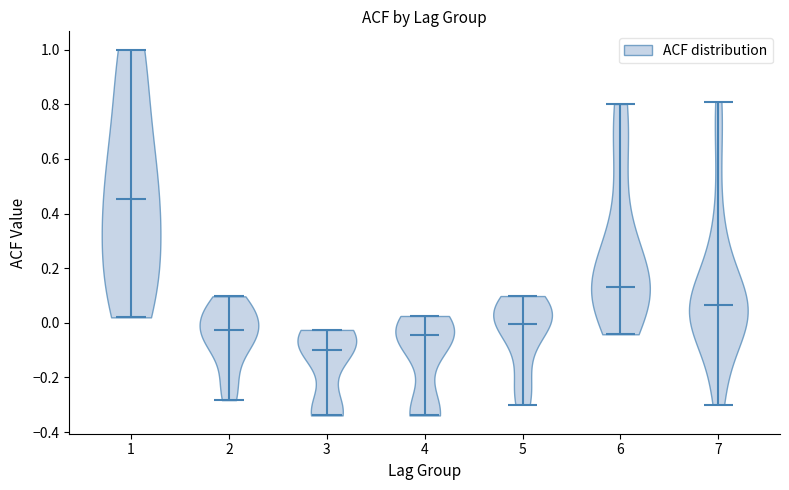

Which violin has the lowest median line?

3